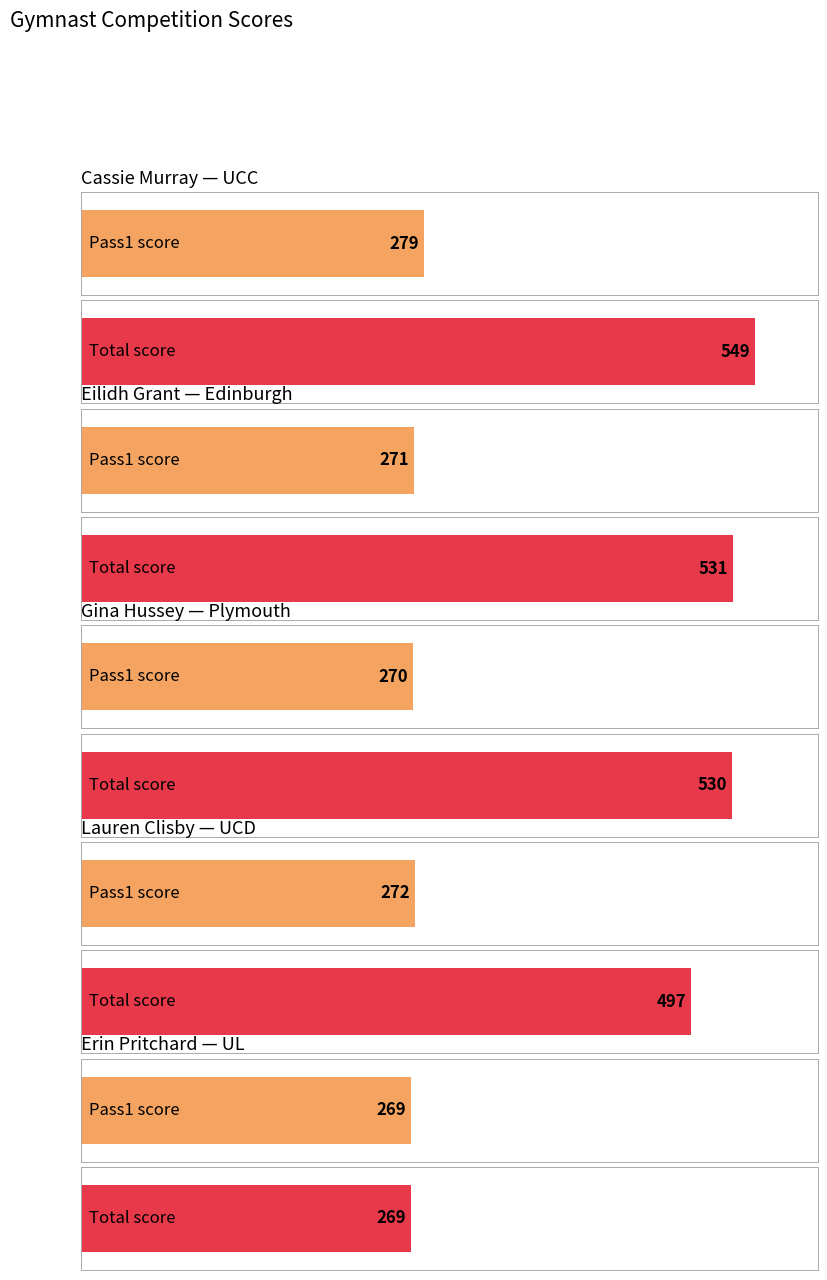

What is the approximate value of Pass1 at Lauren Clisby?

272